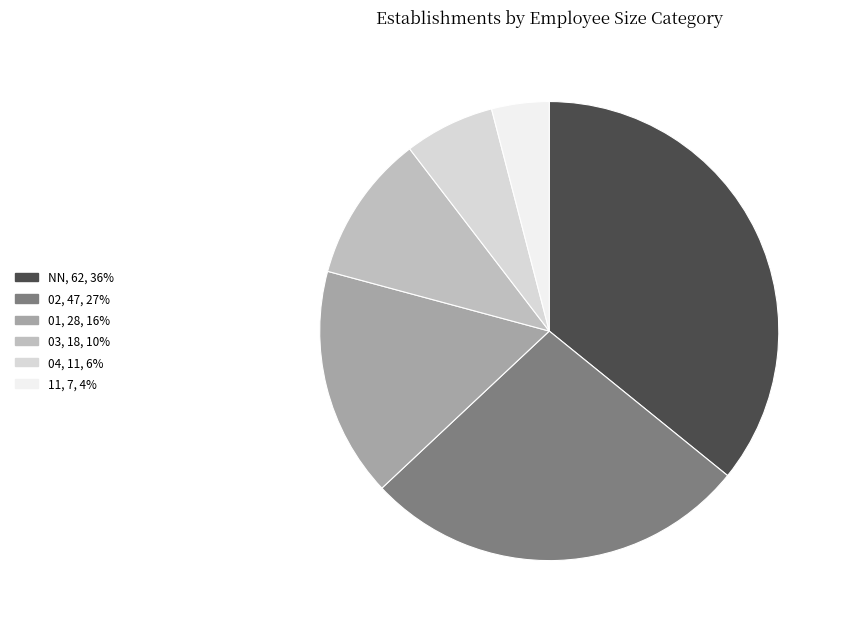

Rank the categories by value from lowest to highest.

11, 04, 03, 01, 02, NN